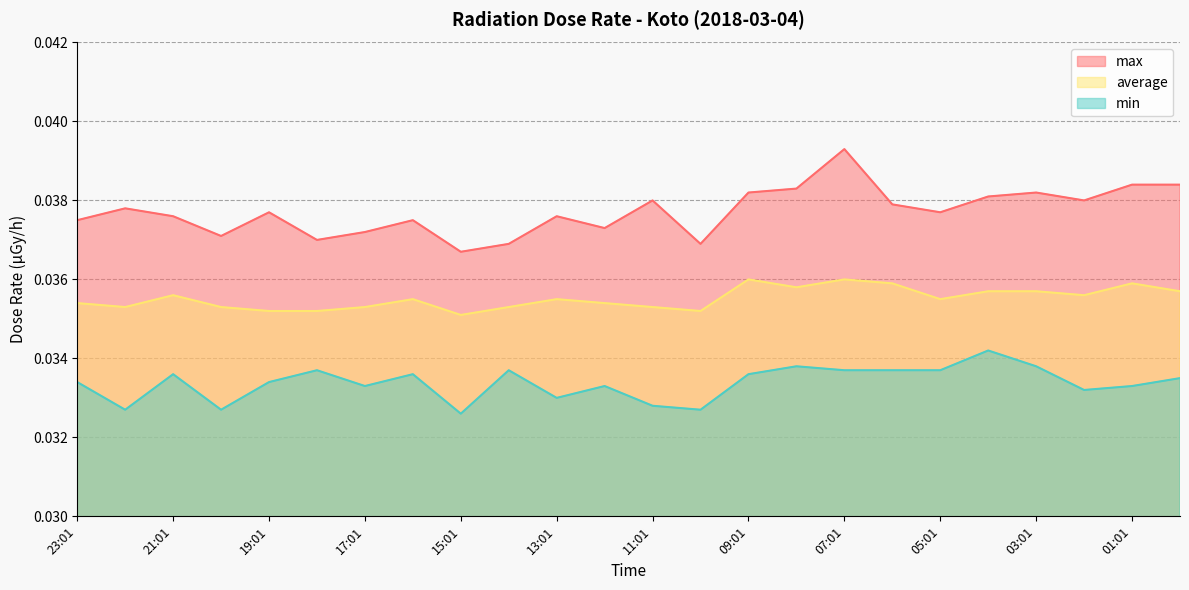

Reading left to right, extract all data points from this chart.

max: 23:01=0.0	22:01=0.0	21:01=0.0	20:01=0.0	19:01=0.0	18:01=0.0	17:01=0.0	16:01=0.0	15:01=0.0	14:01=0.0	13:01=0.0	12:01=0.0	11:01=0.0	10:01=0.0	09:01=0.0	08:01=0.0	07:01=0.0	06:01=0.0	05:01=0.0	04:01=0.0	03:01=0.0	02:01=0.0	01:01=0.0	00:01=0.0
min: 23:01=0.0	22:01=0.0	21:01=0.0	20:01=0.0	19:01=0.0	18:01=0.0	17:01=0.0	16:01=0.0	15:01=0.0	14:01=0.0	13:01=0.0	12:01=0.0	11:01=0.0	10:01=0.0	09:01=0.0	08:01=0.0	07:01=0.0	06:01=0.0	05:01=0.0	04:01=0.0	03:01=0.0	02:01=0.0	01:01=0.0	00:01=0.0
average: 23:01=0.0	22:01=0.0	21:01=0.0	20:01=0.0	19:01=0.0	18:01=0.0	17:01=0.0	16:01=0.0	15:01=0.0	14:01=0.0	13:01=0.0	12:01=0.0	11:01=0.0	10:01=0.0	09:01=0.0	08:01=0.0	07:01=0.0	06:01=0.0	05:01=0.0	04:01=0.0	03:01=0.0	02:01=0.0	01:01=0.0	00:01=0.0